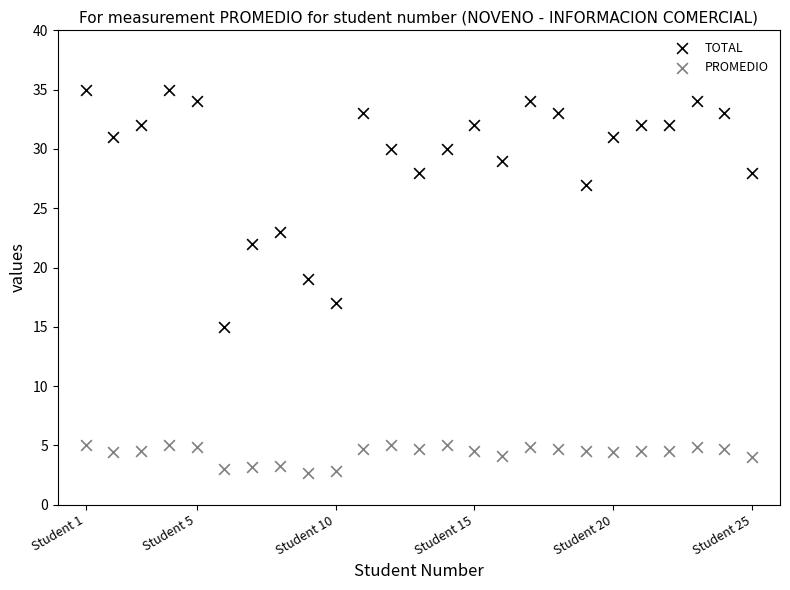

Which series has the widest spread of Y values?

TOTAL